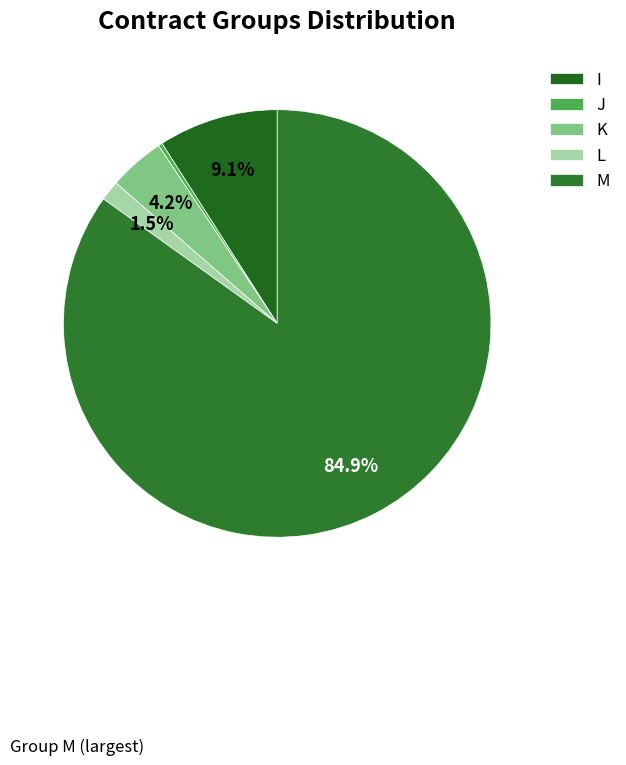

What is the change in value from K to L?

-9